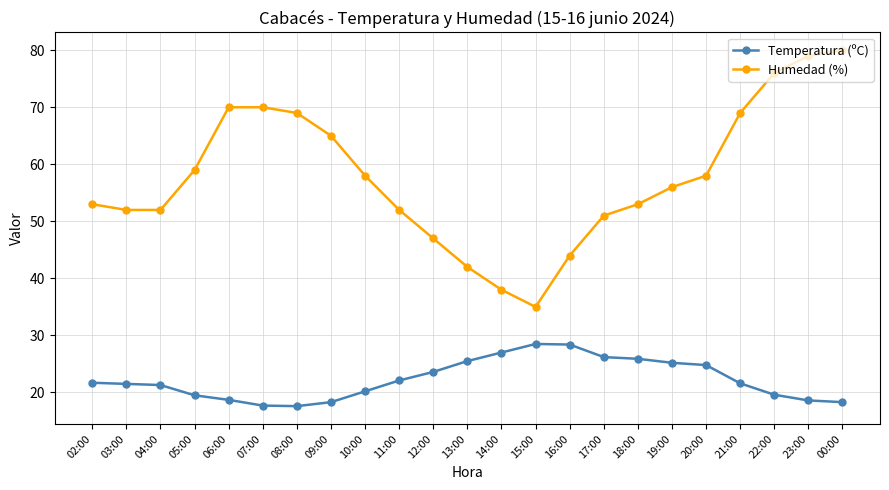

What is the difference between the maximum and minimum values in the Temperatura (ºC) series?

10.9